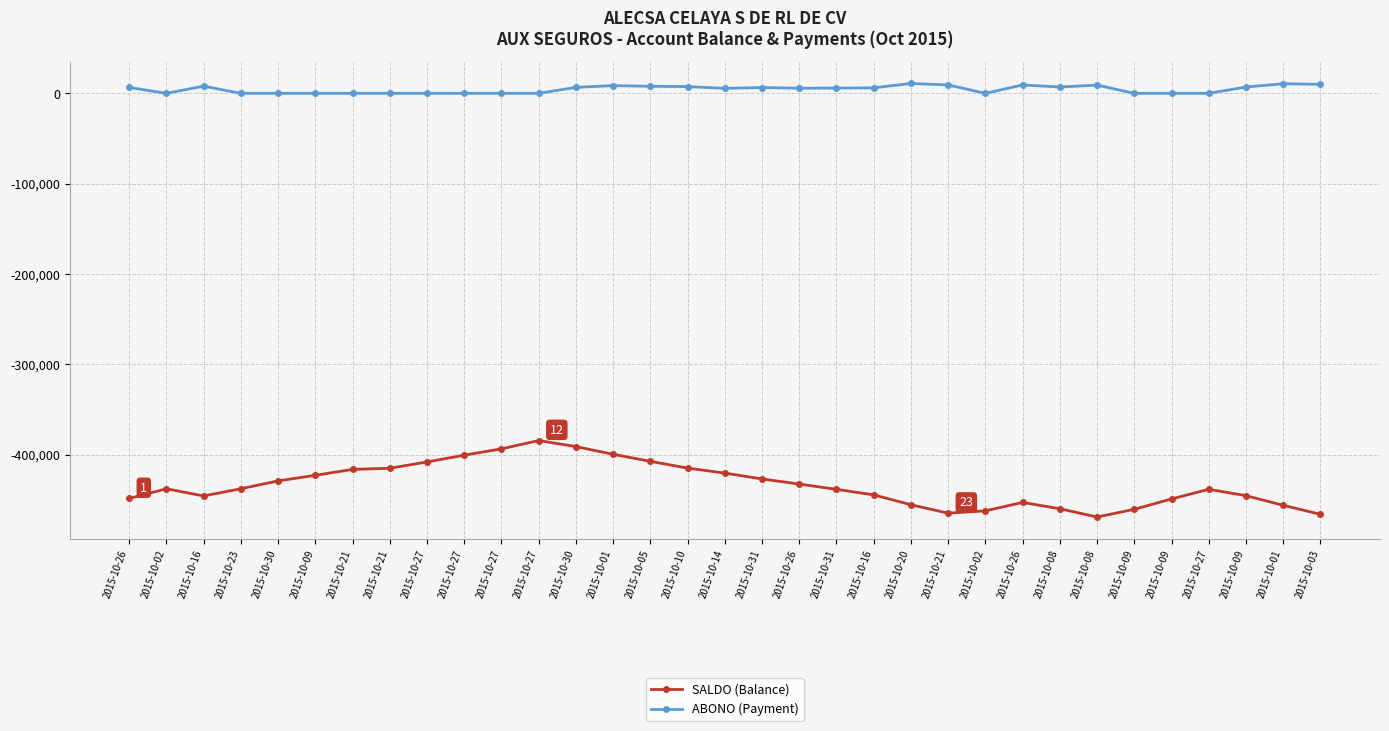

How many lines are shown in the chart?

2